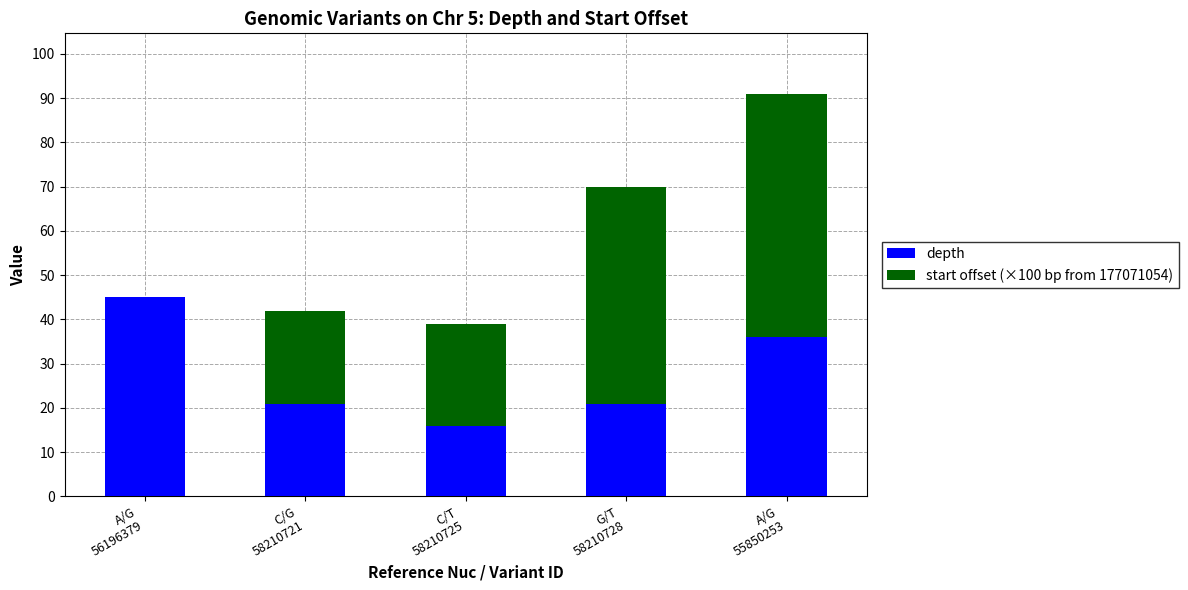

What is the highest value of the depth series?

45